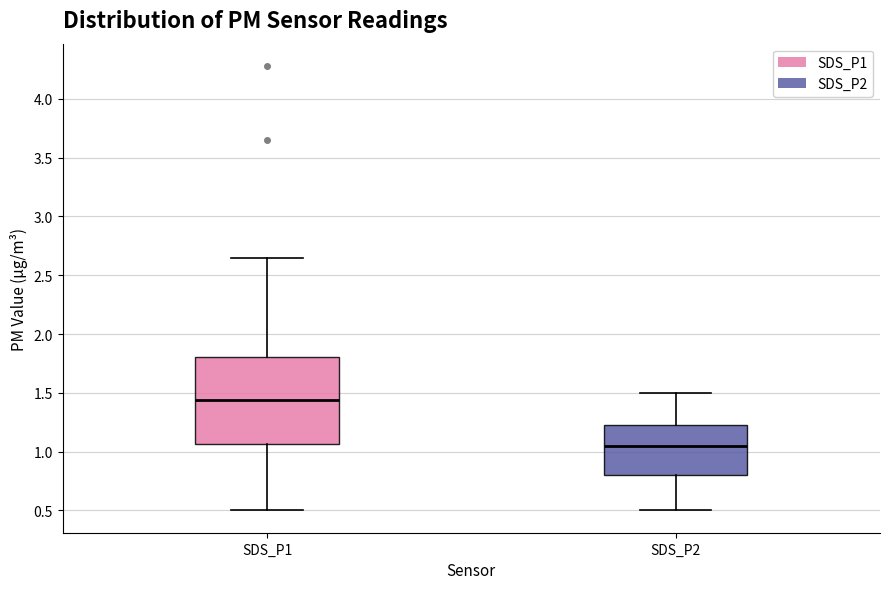

Reading left to right, transcribe this box plot: for each box, give where its median line is, the range the box spans, and where its two whiskers end, as read against the y-axis. The values are not printed on the chart, so give them approximately, as read against the axis.

SDS_P1: median 1.45, box 1.05 to 1.80, whiskers 0.50 to 2.65
SDS_P2: median 1.05, box 0.80 to 1.25, whiskers 0.50 to 1.50